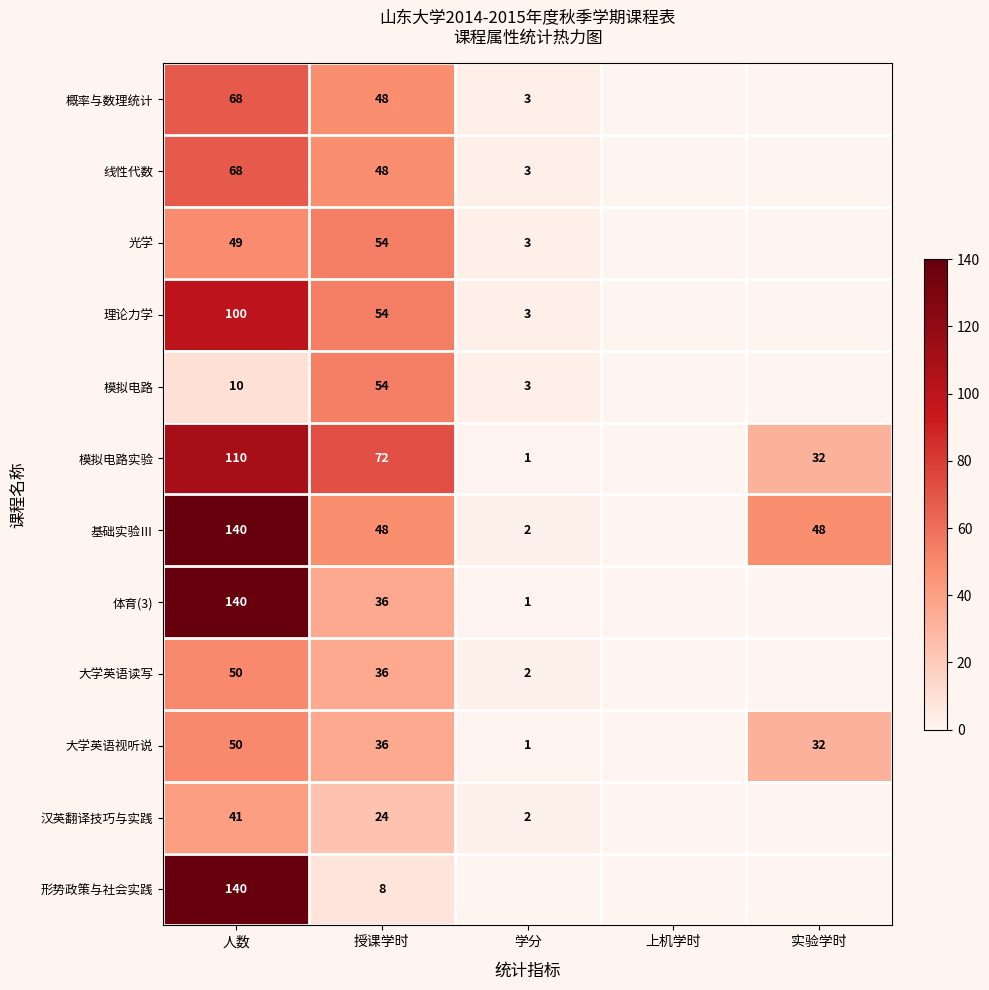

Is the value of 理论力学 at 学分 greater than the value of 线性代数 at 人数?

No